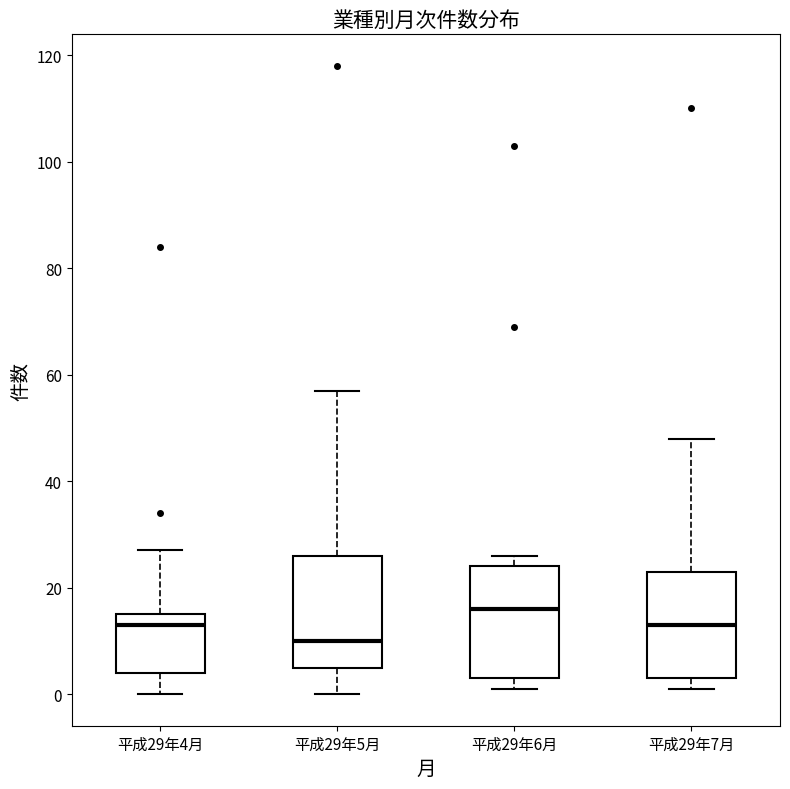

Reading left to right, transcribe this box plot: for each box, give where its median line is, the range the box spans, and where its two whiskers end, as read against the y-axis. The values are not printed on the chart, so give them approximately, as read against the axis.

平成29年4月: median 14, box 4 to 16, whiskers 0 to 28
平成29年5月: median 10, box 6 to 26, whiskers 0 to 58
平成29年6月: median 16, box 4 to 24, whiskers 2 to 26
平成29年7月: median 14, box 4 to 24, whiskers 2 to 48